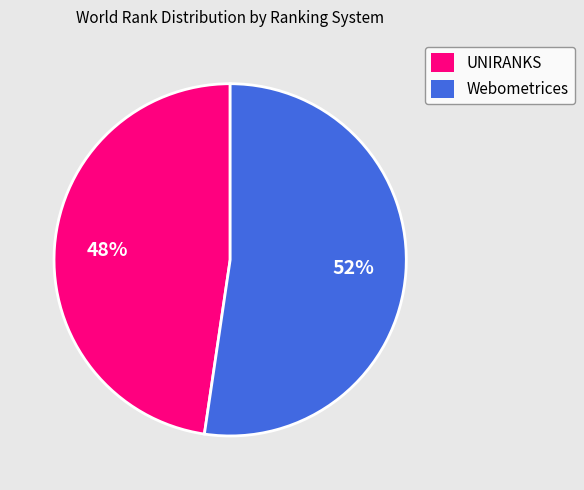

Rank the categories by value from highest to lowest.

Webometrices, UNIRANKS